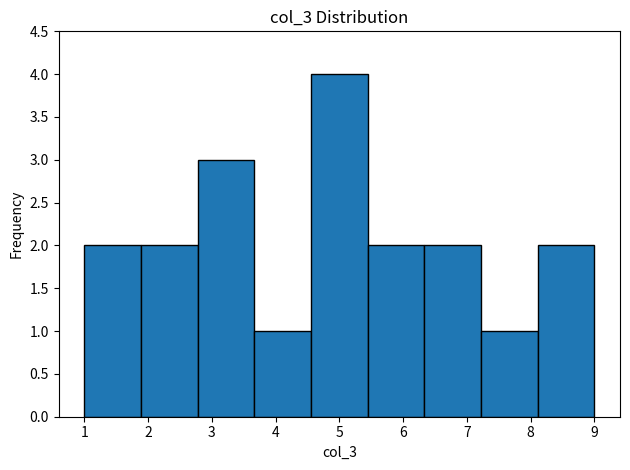

Which range on the x-axis has the tallest bar?

4.6 to 5.4